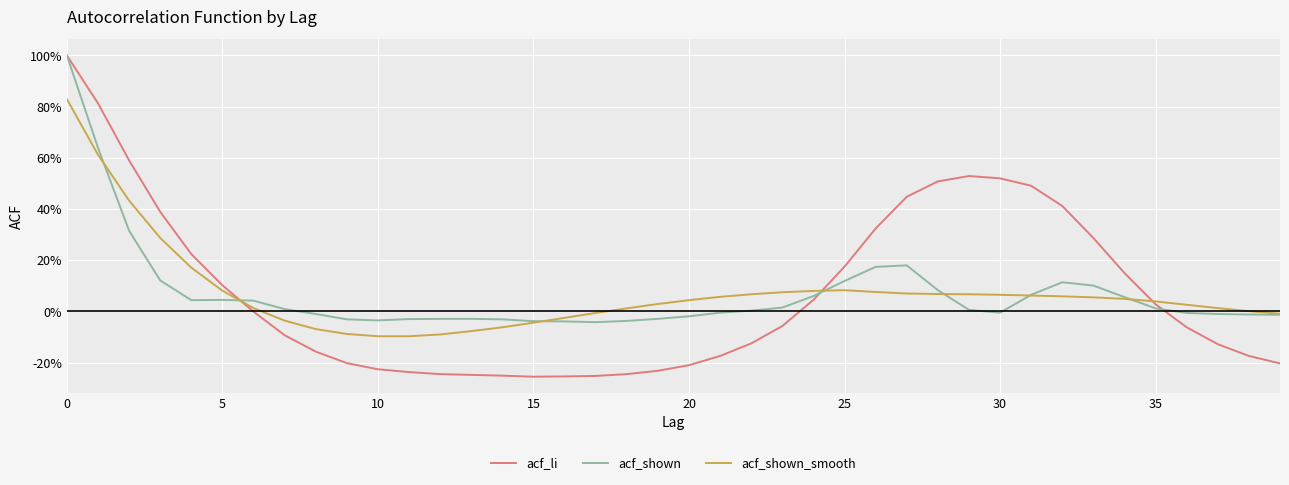

List the series in order of their peak value, highest first.

acf_li, acf_shown, acf_shown_smooth